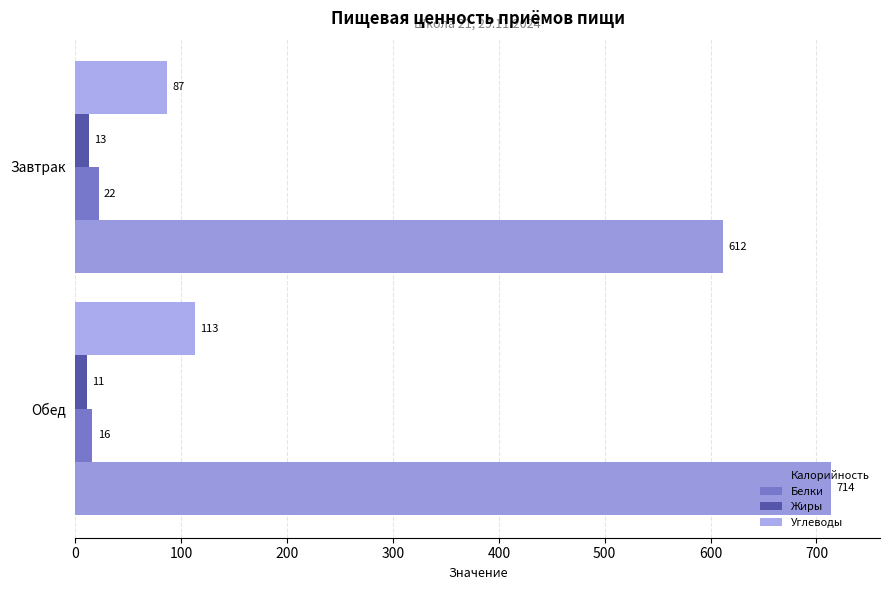

What are all the series names shown in the legend?

Калорийность, Белки, Жиры, Углеводы